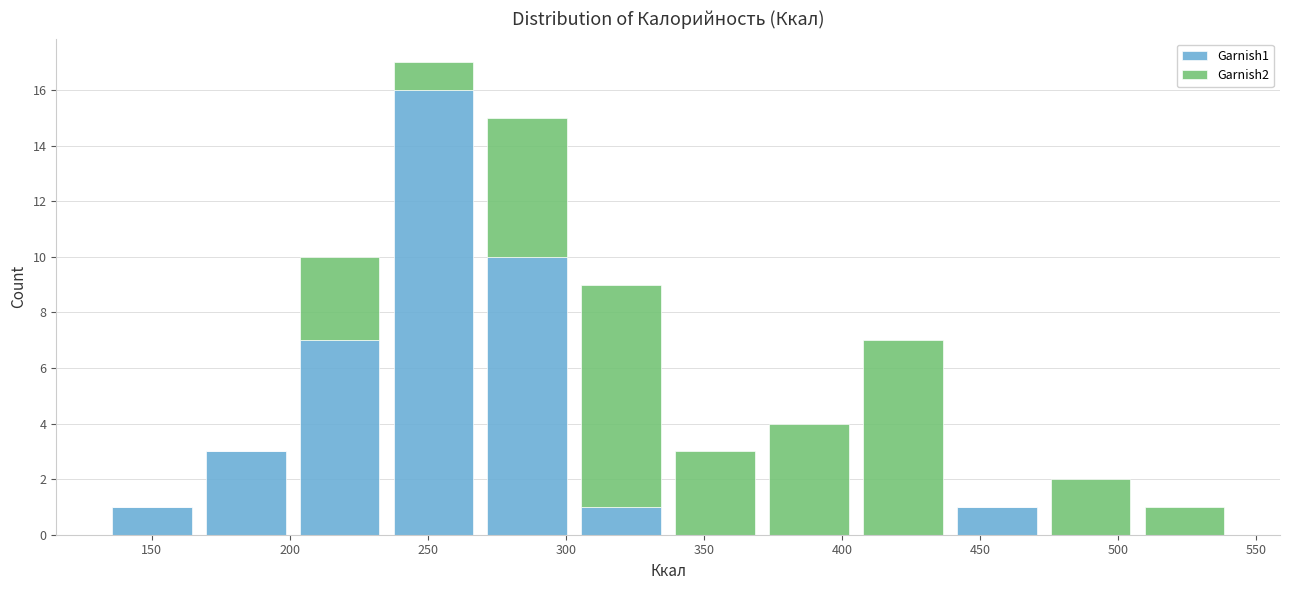

Which range on the x-axis has the tallest stacked bar (by total height)?

235 to 269